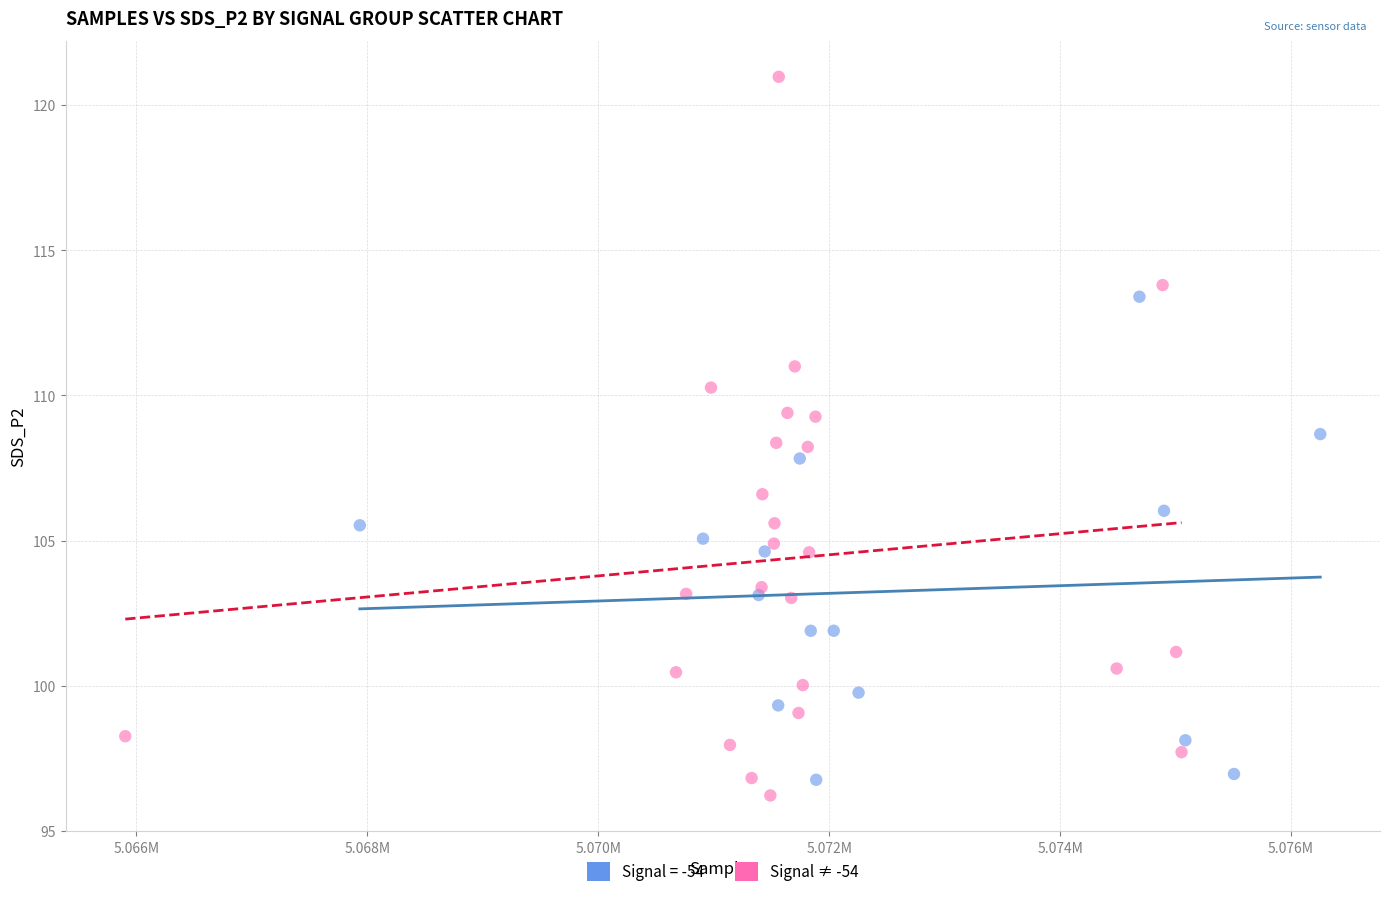

Which series reaches the maximum Y coordinate?

Signal ≠ -54